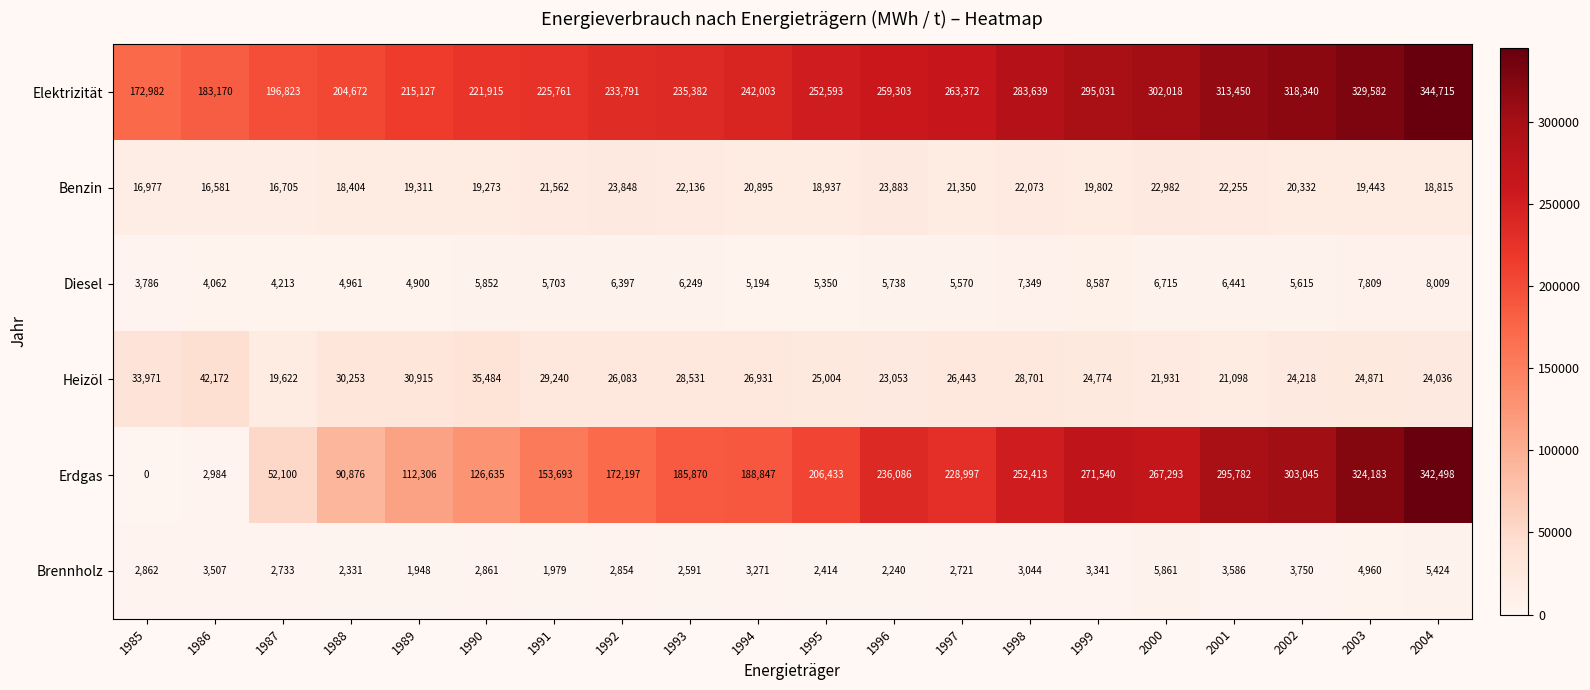

The value of Heizöl at 1994 is 39210. True or false?

False